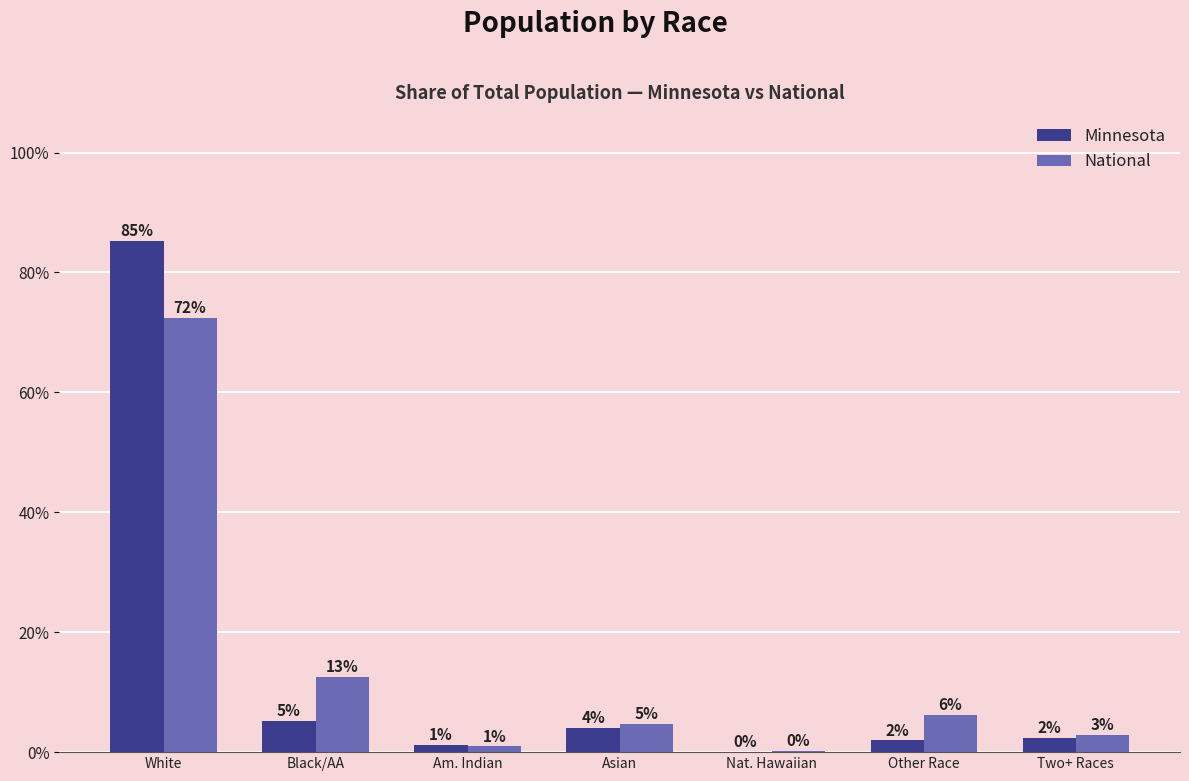

What are all the series names shown in the legend?

Minnesota, National